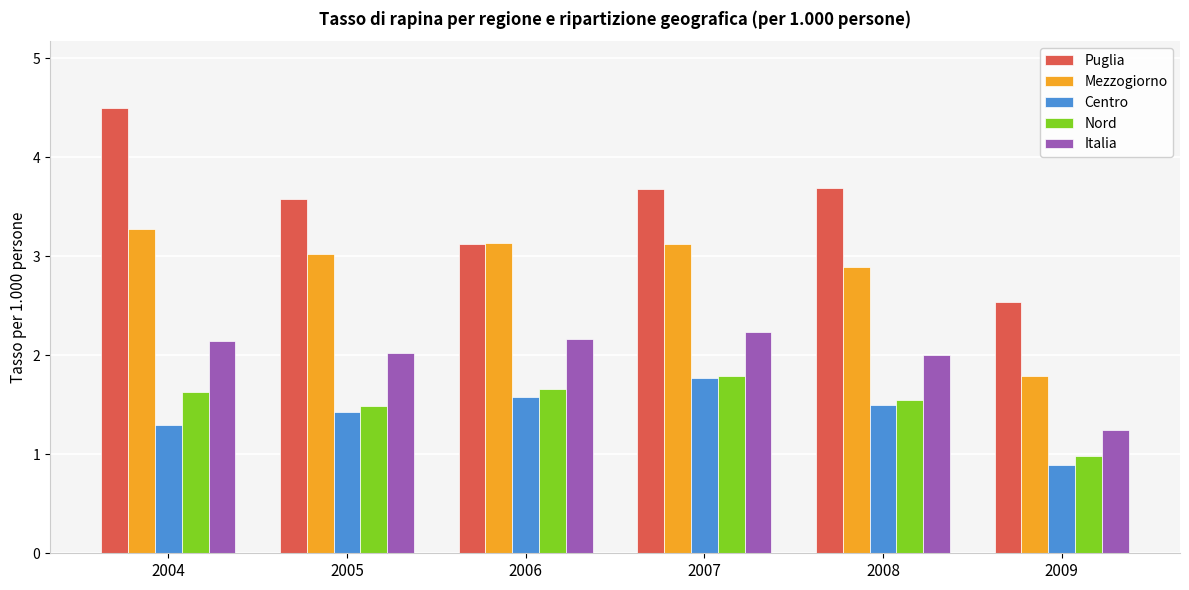

True or false: Mezzogiorno has a value of 3.1 at 2007.

True